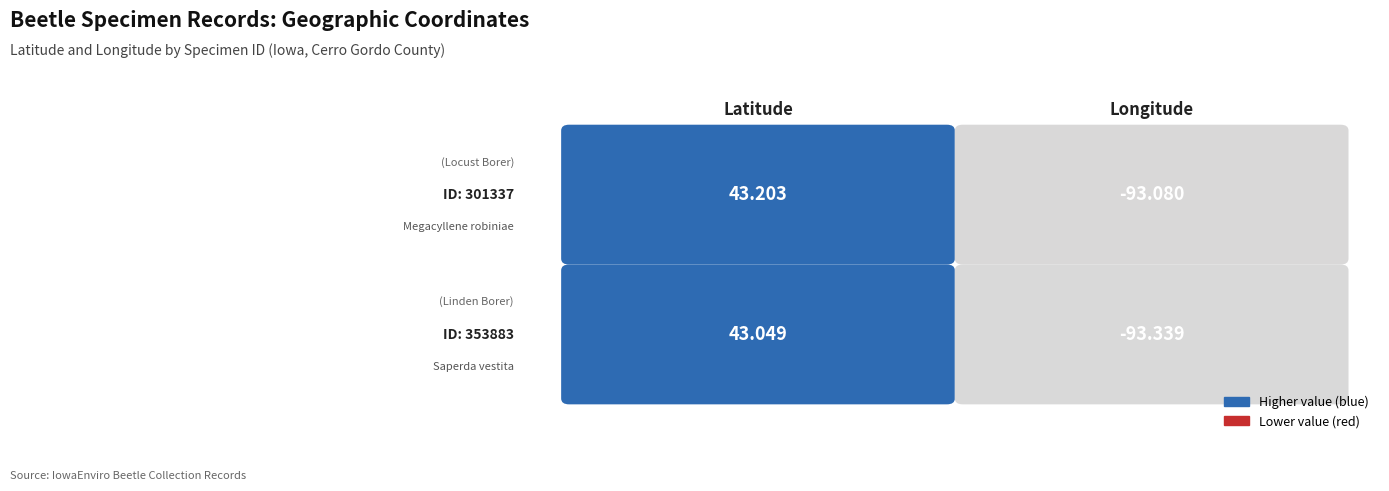

True or false: 301337 has a value of -93.1 at 1.

True